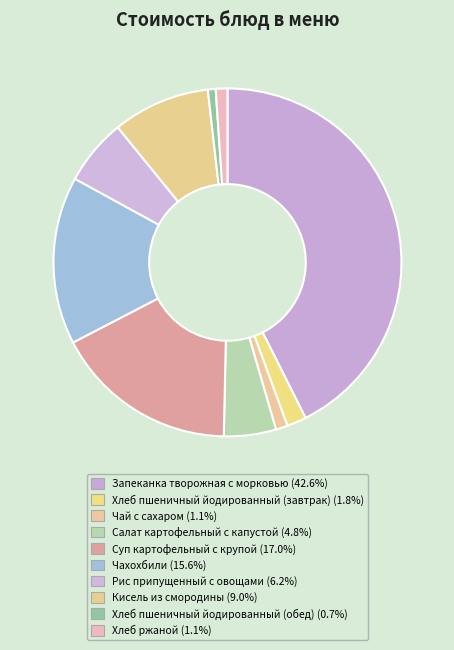

To the nearest percent, what percentage of the pie is Чахохбили?

16%